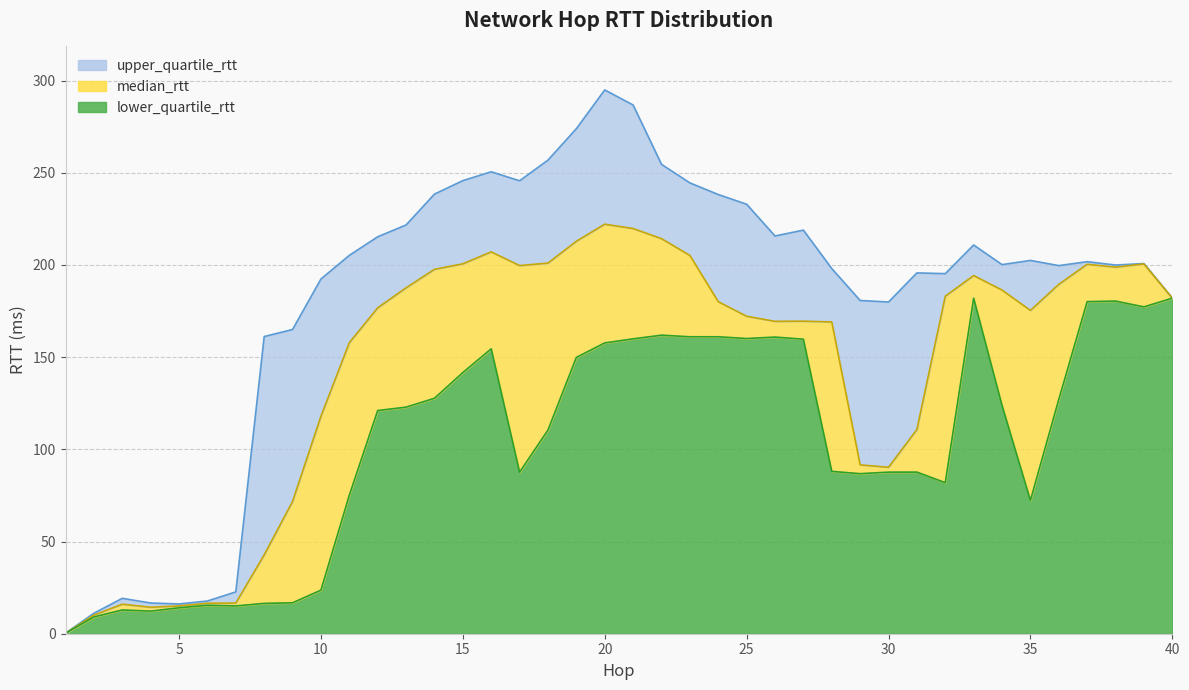

In upper_quartile_rtt, how many points are lower than both neighbors (excluding endpoints)?

8